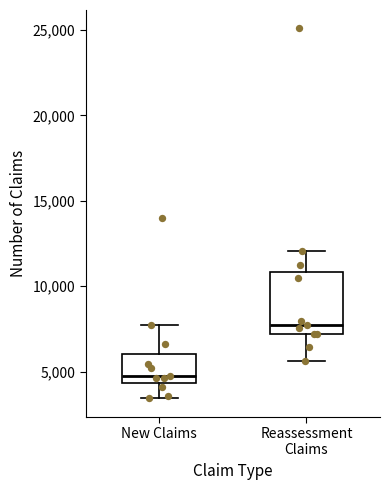

Reading left to right, transcribe this box plot: for each box, give where its median line is, the range the box spans, and where its two whiskers end, as read against the y-axis. The values are not printed on the chart, so give them approximately, as read against the axis.

New Claims: median 5000, box 4500 to 6000, whiskers 3500 to 7500
Reassessment Claims: median 7500, box 7000 to 11000, whiskers 5500 to 12000